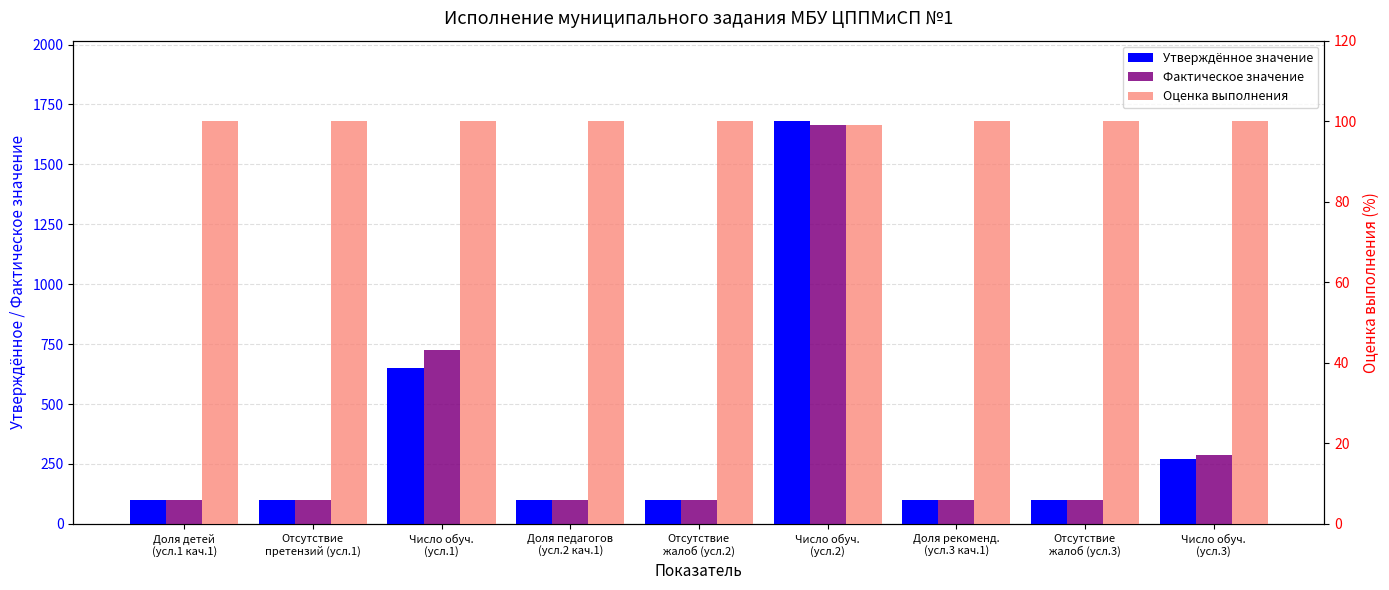

Which label corresponds to the smallest value in the chart?

Число обуч.
(усл.2)